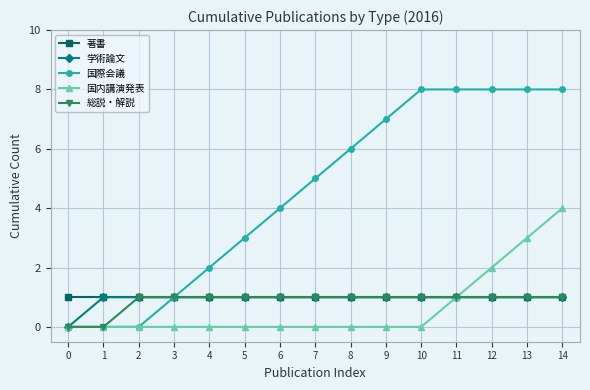

Does the chart have visible grid lines?

Yes